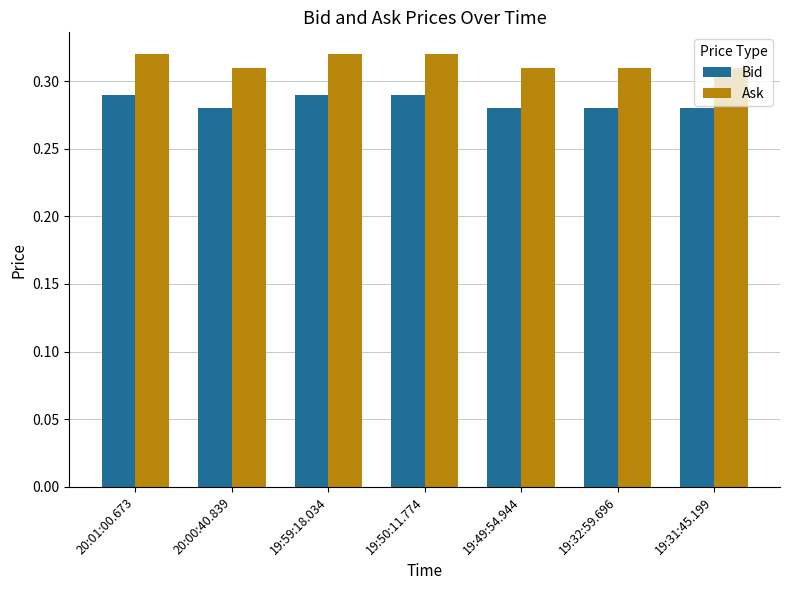

What is the label of the 4th bar from the left?

19:50:11.774